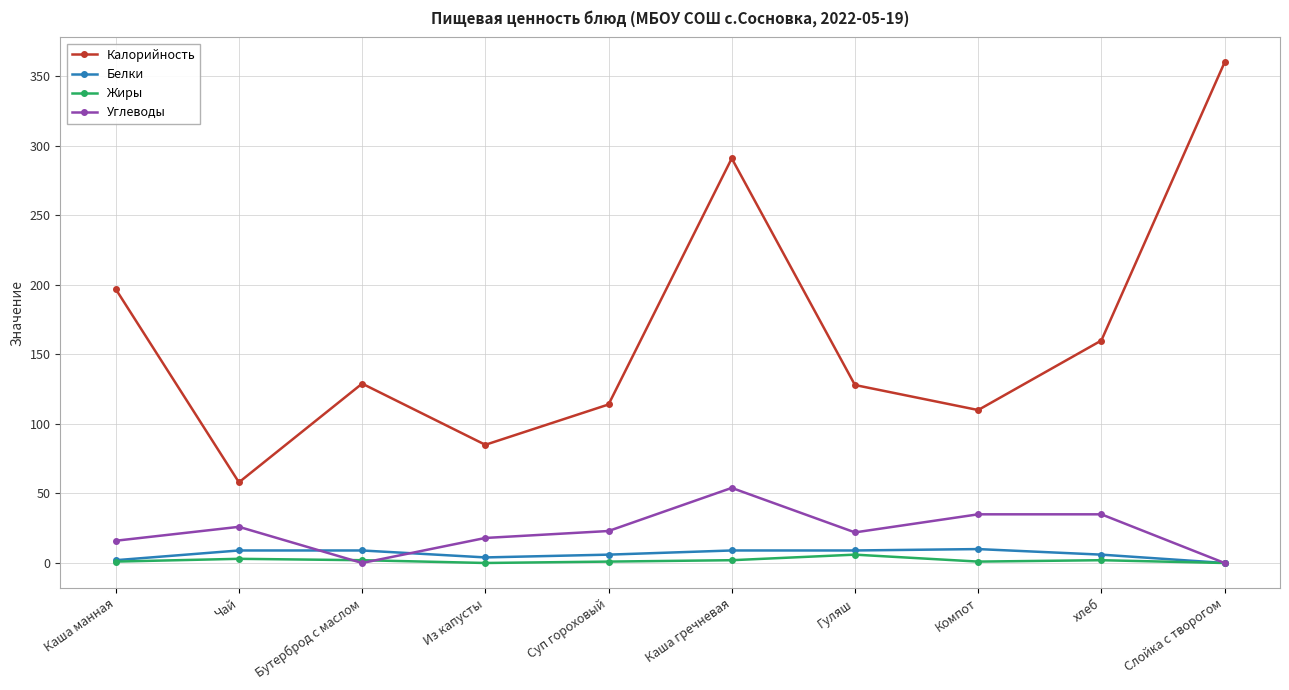

What value does the Жиры series have at Чай?

3